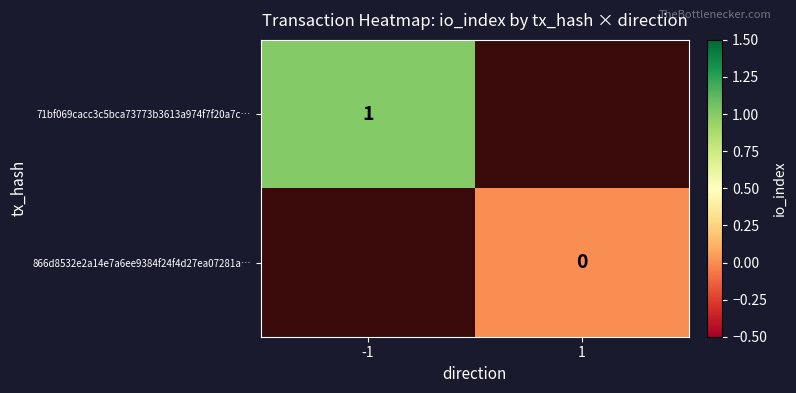

The value of 71bf069cacc3c5bca73773b3613a974f7f20a7c… at -1 is 1. True or false?

True